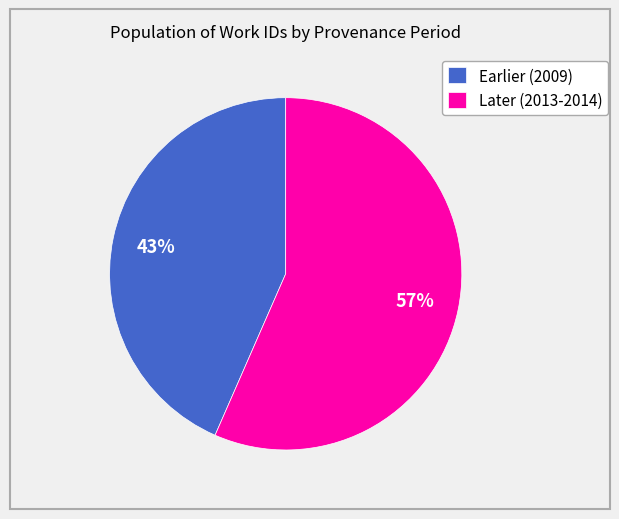

The Later (2013-2014) slice represents 57% of the pie. True or false?

True